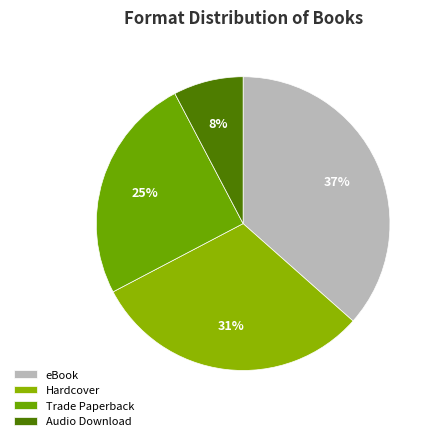

Is it true that Audio Download is 38% of the pie?

False